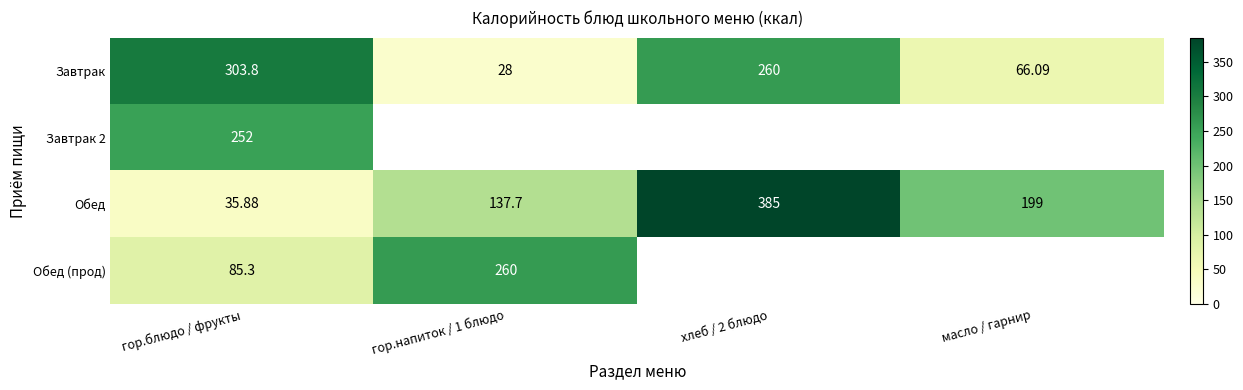

At which label does Завтрак reach its minimum?

гор.напиток / 1 блюдо